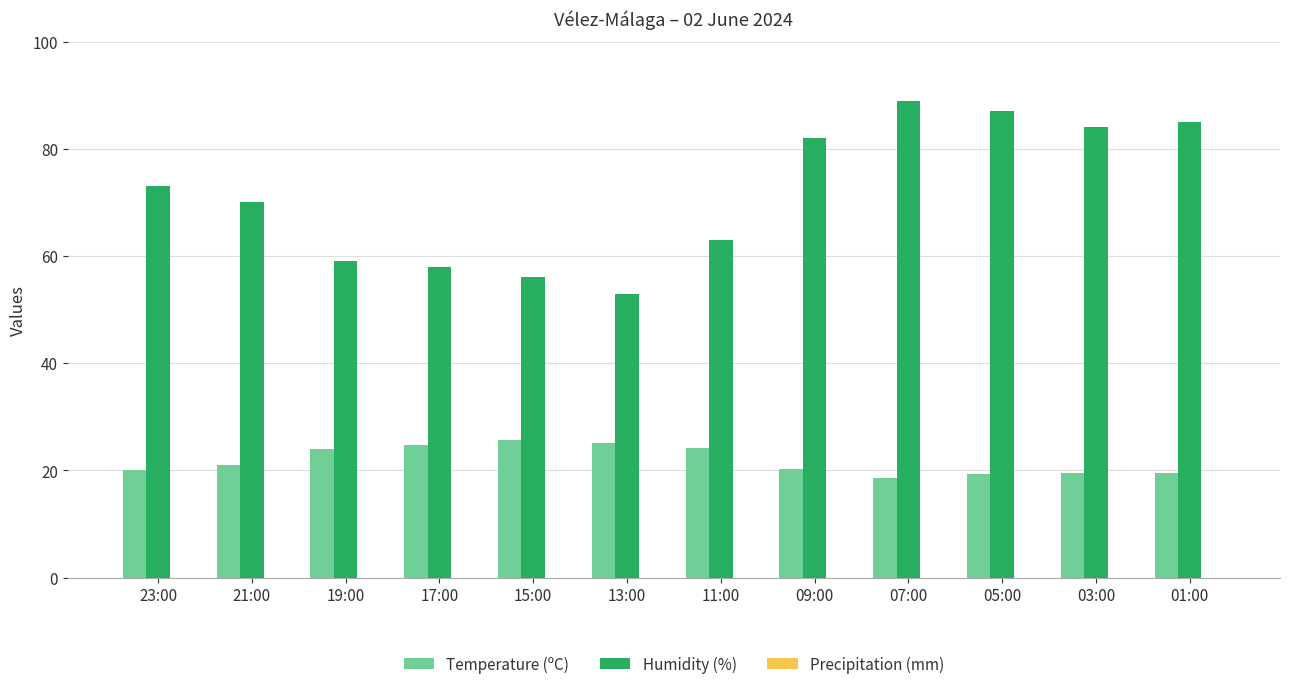

What is the total value across all series at 03:00?

103.6